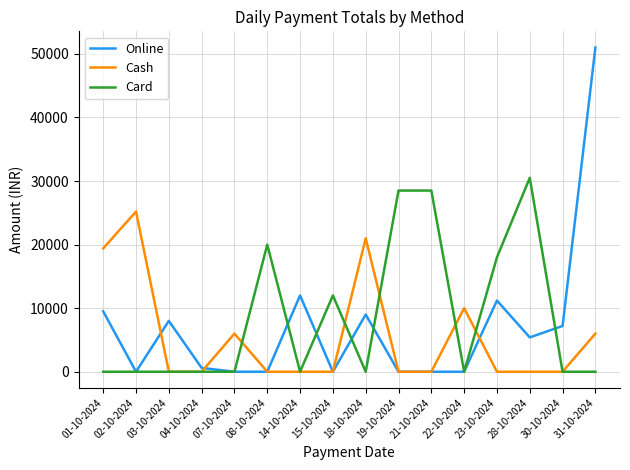

The Online series shows 0 at 08-10-2024. True or false?

True